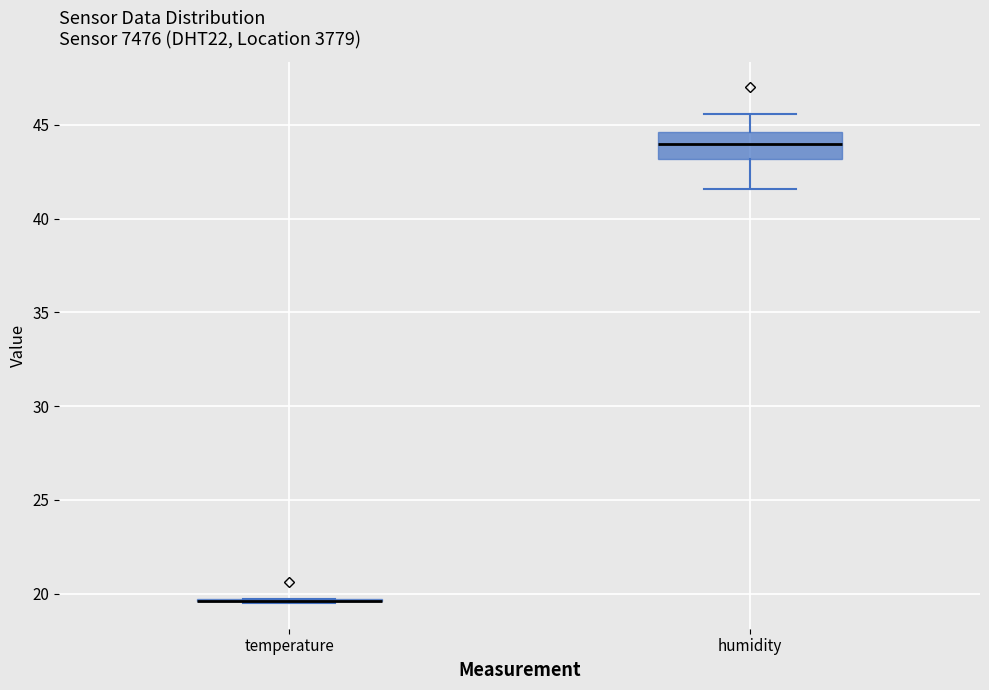

Reading left to right, transcribe this box plot: for each box, give where its median line is, the range the box spans, and where its two whiskers end, as read against the y-axis. The values are not printed on the chart, so give them approximately, as read against the axis.

temperature: box collapsed to a line at 19.5, whiskers 19.5 to 19.5
humidity: median 44.0, box 43.0 to 44.5, whiskers 41.5 to 45.5